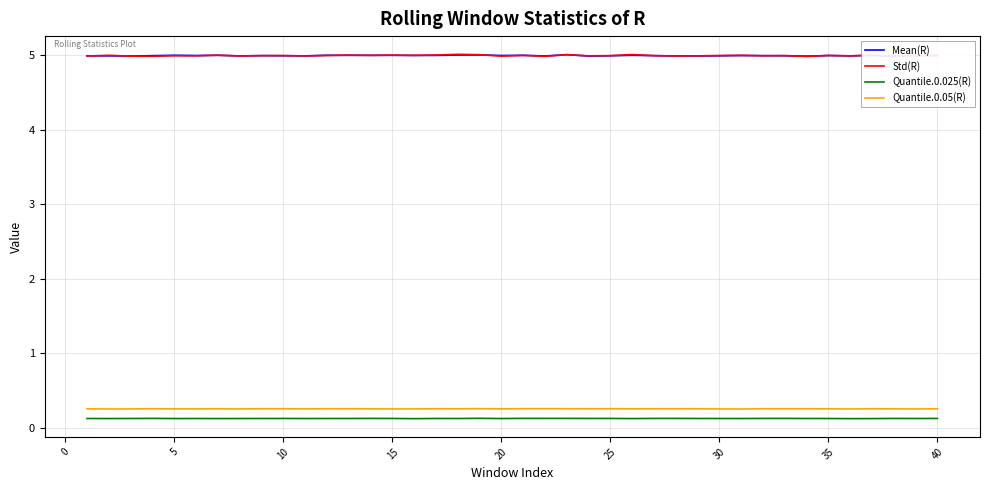

How many Quantile.0.05(R) values are between 0 and 1?

40